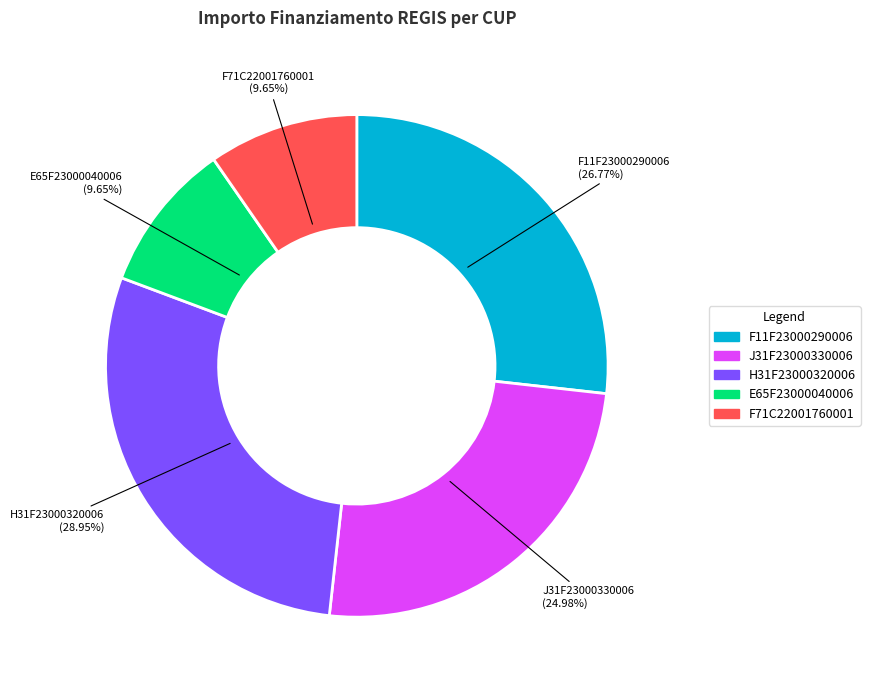

Does F71C22001760001 account for over 50% of the chart?

No